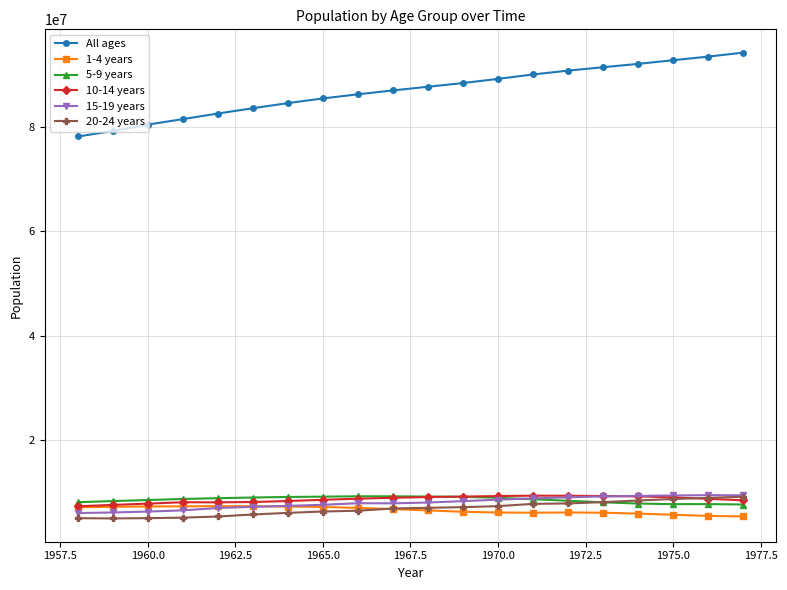

Which series has the widest spread of values?

All ages